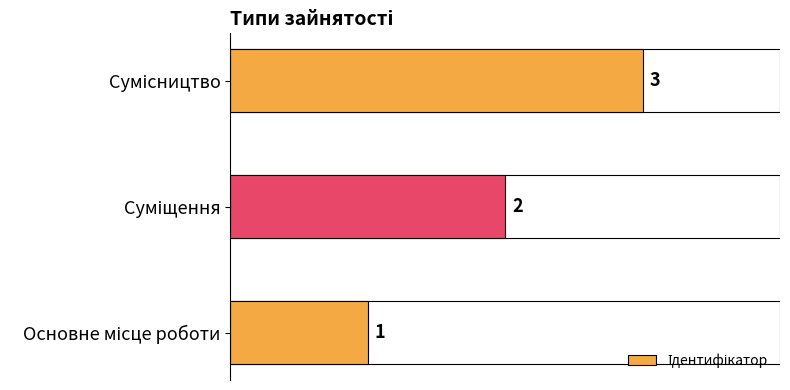

What is the sum of all values?

6